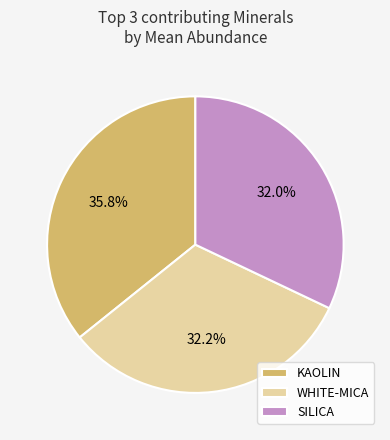

What is the ratio of the value at WHITE-MICA to the value at SILICA?

1.0